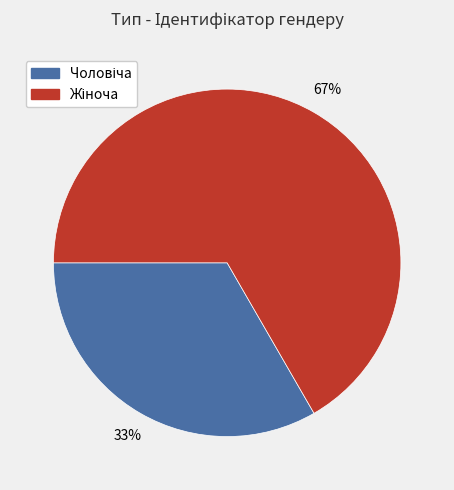

Is there any slice that represents more than half of the pie?

Yes